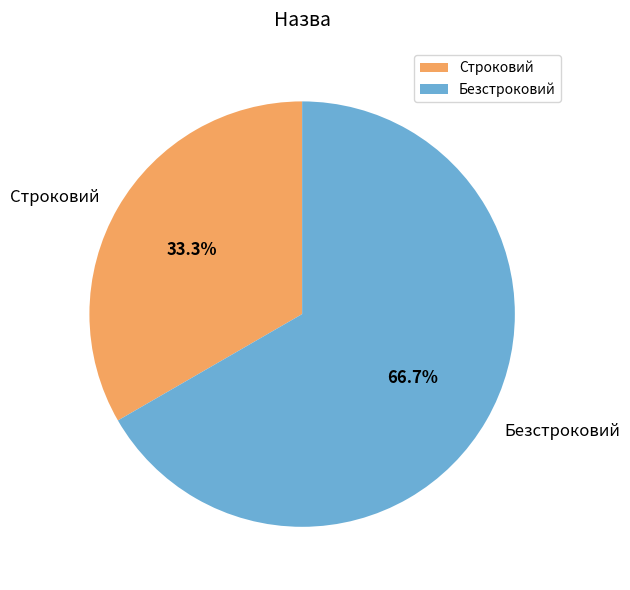

To the nearest percent, what is the combined percentage of Строковий and Безстроковий?

100%